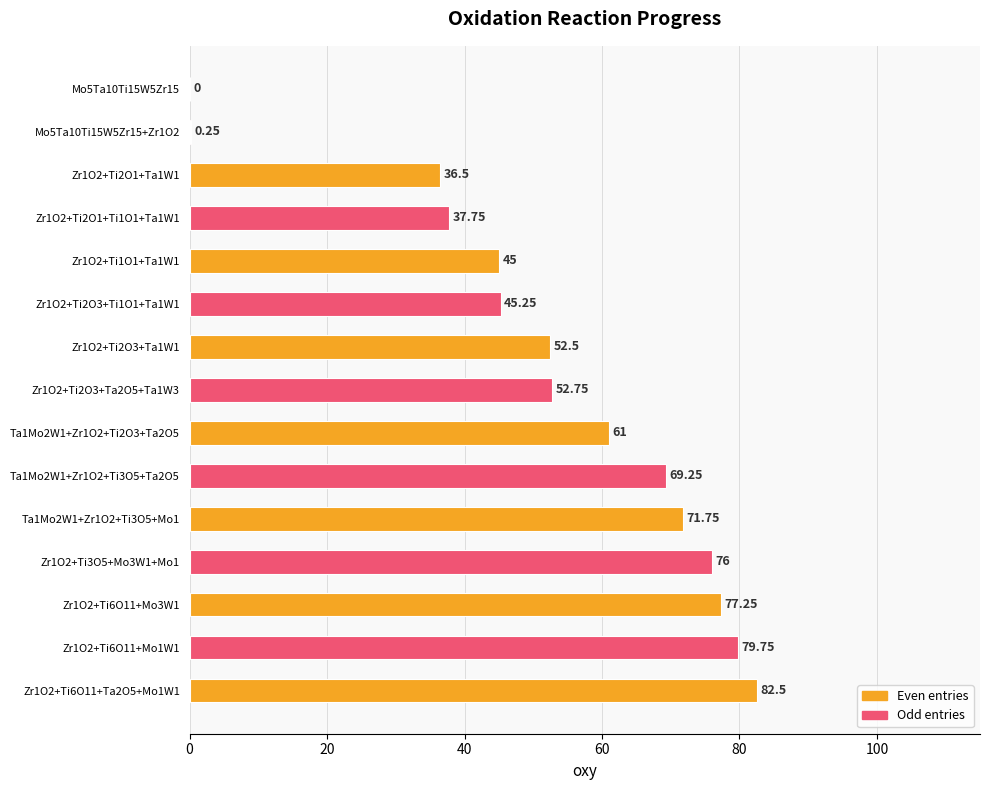

What is the ratio of the value at Ta1Mo2W1+Zr1O2+Ti2O3+Ta2O5 to the value at Ta1Mo2W1+Zr1O2+Ti3O5+Mo1?

0.9